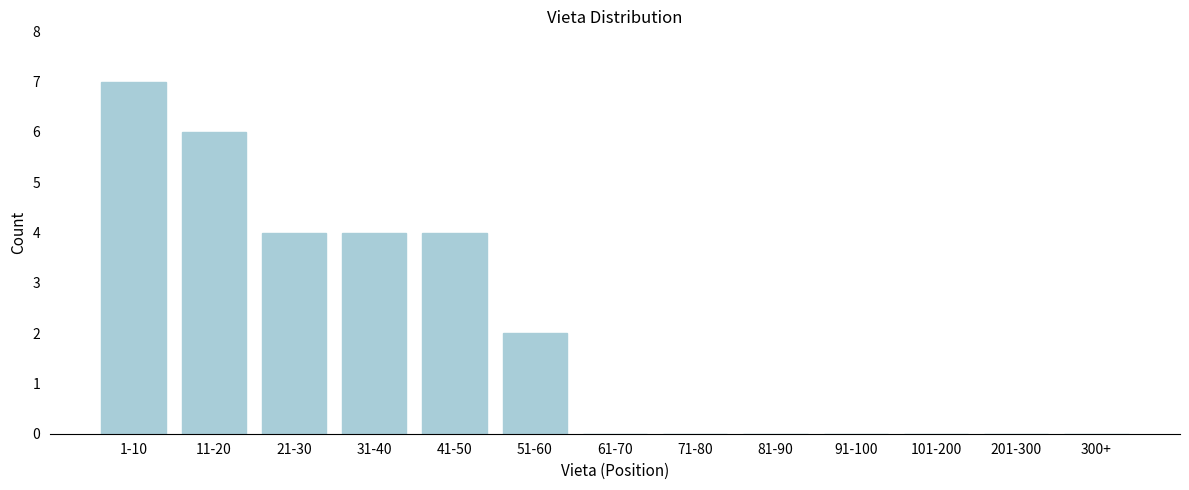

Reading left to right, extract all data points from this chart.

1-10=7	11-20=6	21-30=4	31-40=4	41-50=4	51-60=2	61-70=0	71-80=0	81-90=0	91-100=0	101-200=0	201-300=0	300+=0